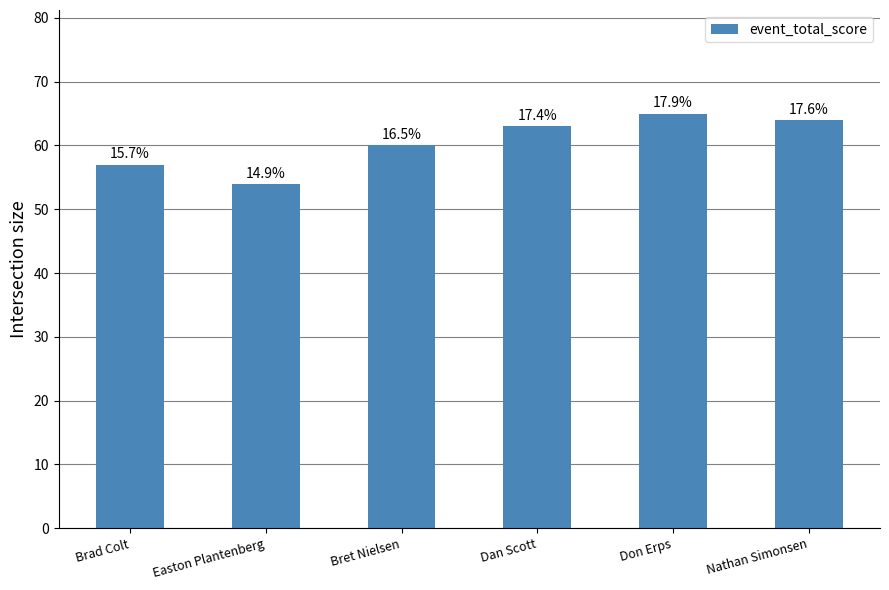

What position from the right is Dan Scott?

3